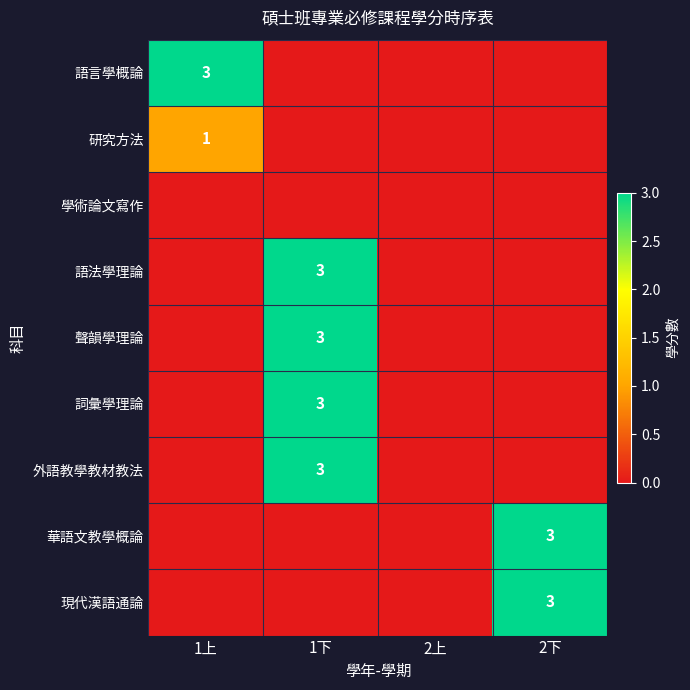

Is it true that 詞彙學理論 equals 2 at 1下?

False